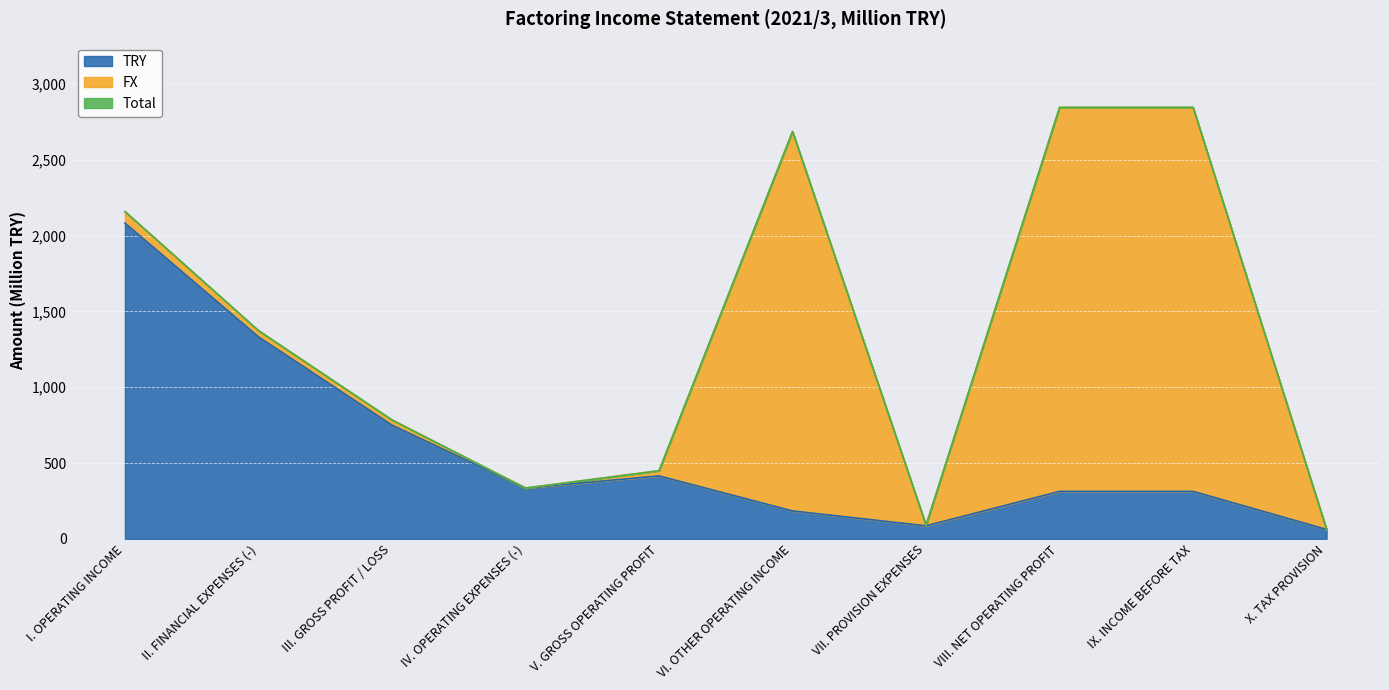

What is the highest value of the TRY series?

2082